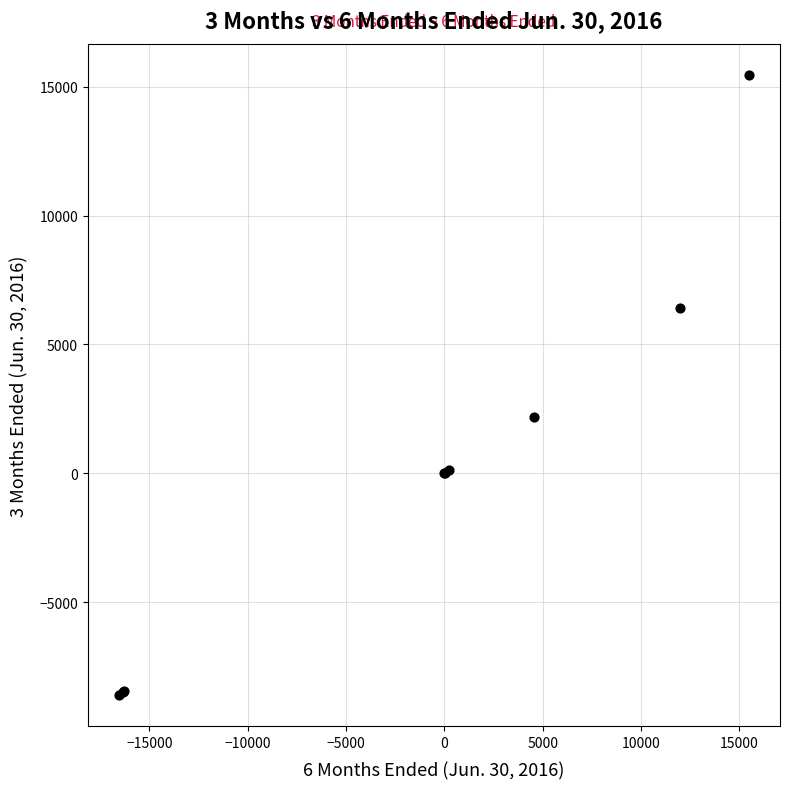

What Y value in the scatter plot is closest to 3433?

2172.0